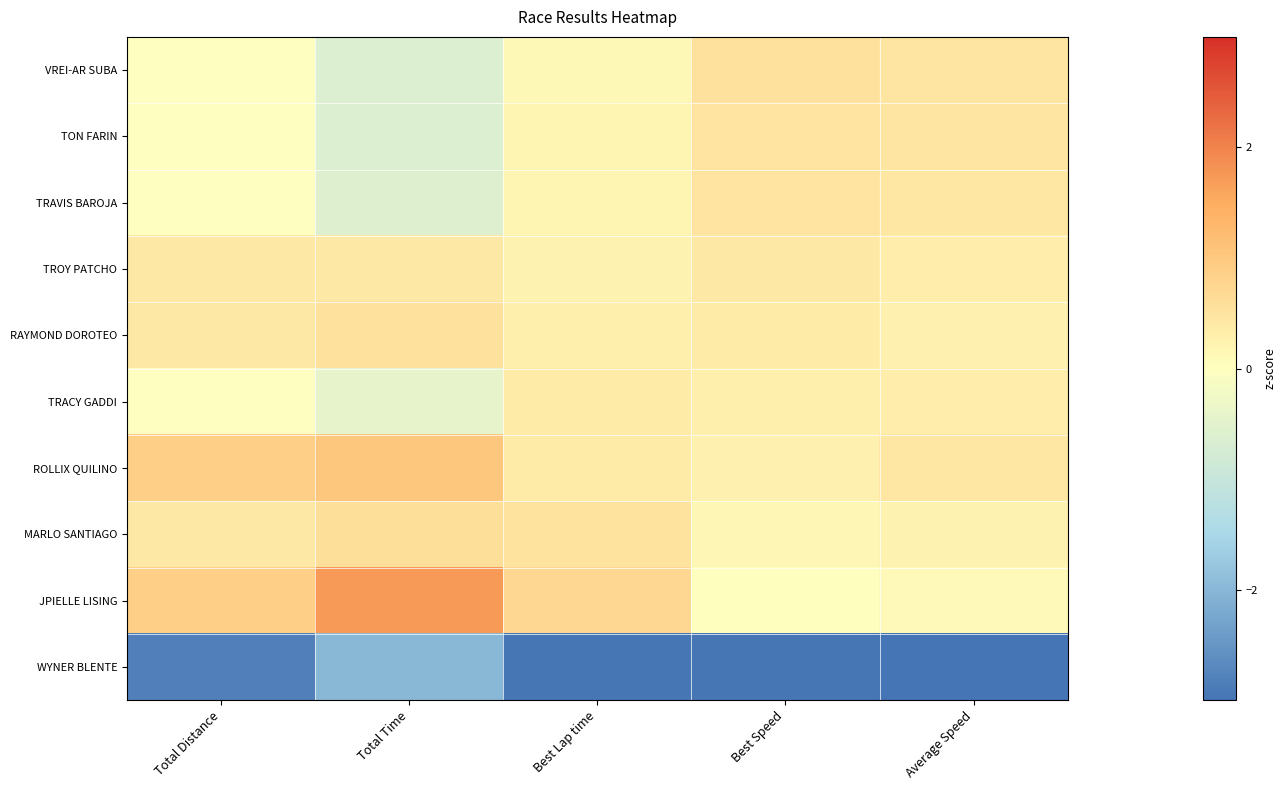

What is the spread (max minus min) of values at Total Time?

3.7